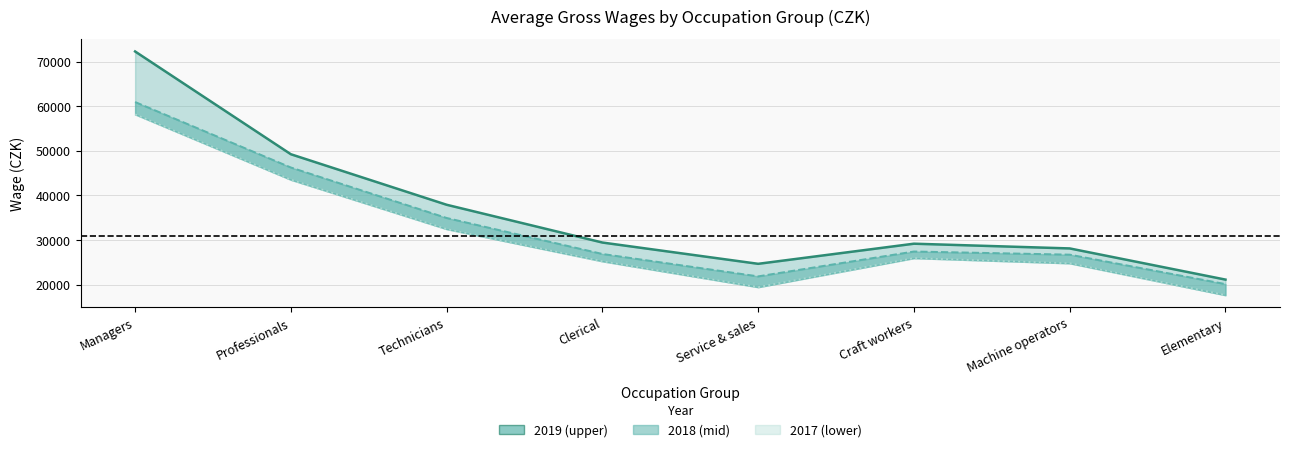

What is the label of the 4th point from the right?

Service & sales